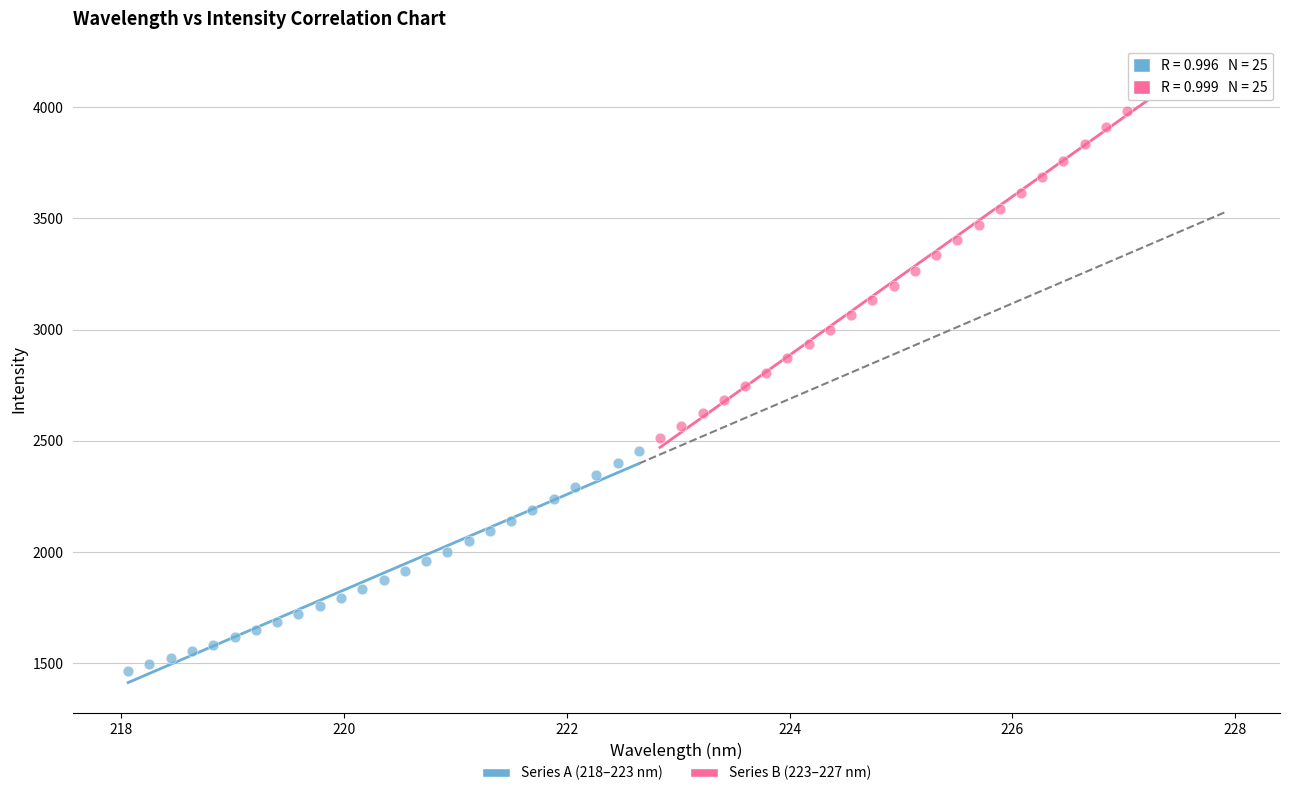

Which series reaches the minimum Y coordinate?

Series A (218–223 nm)